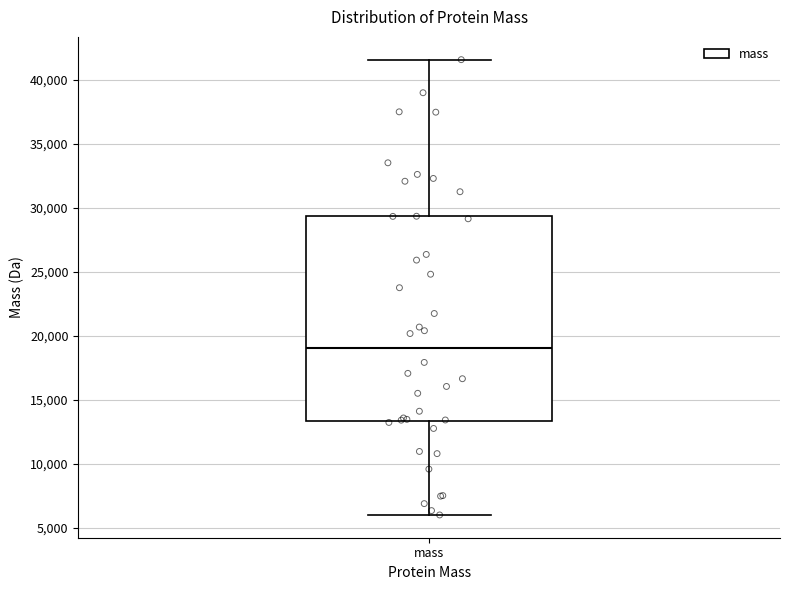

Read this box plot against the y-axis: the position of the median line, the range covered by the box, and the ends of both whiskers. The values are not printed on the chart, so give them approximately, as read against the axis.

median 19000, box 13500 to 29500, whiskers 6000 to 41500